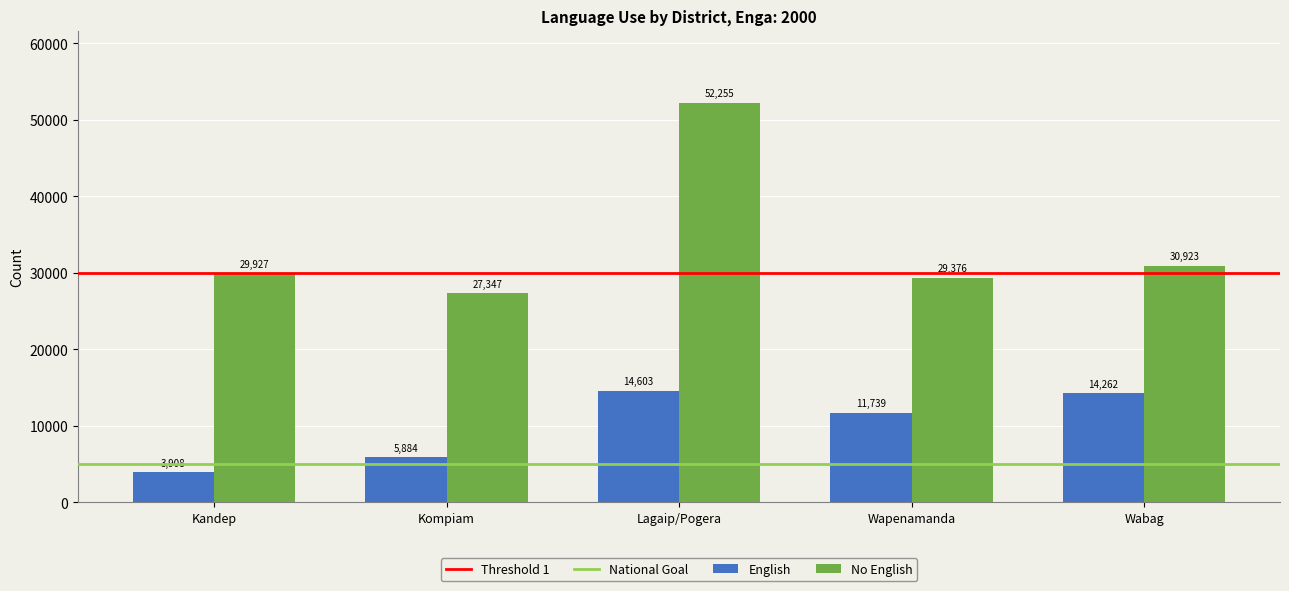

Reading right to left, transcribe all the data shown in this chart.

English: 14262	11739	14603	5884	3908
No English: 30923	29376	52255	27347	29927